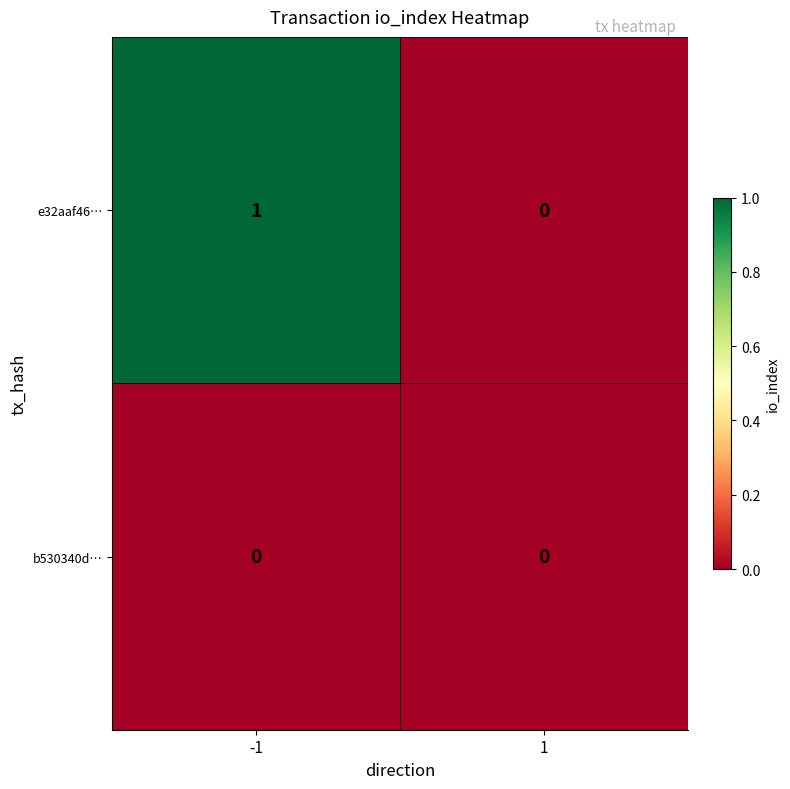

What is the spread (max minus min) of values at -1?

1